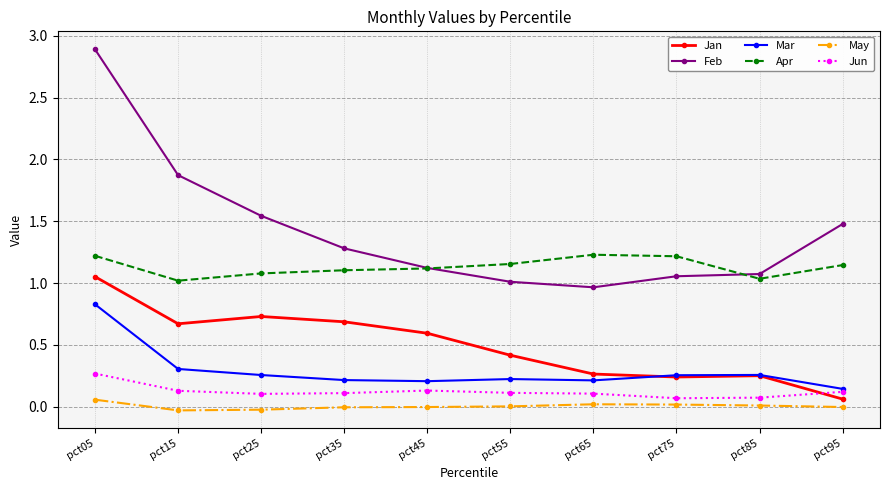

Between pct25 and pct45, which series saw the biggest shift?

Feb